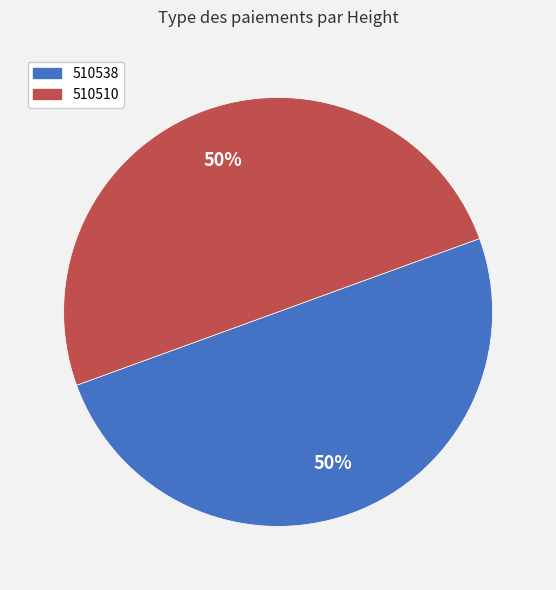

To the nearest percent, what percentage of the pie is 510510?

50%